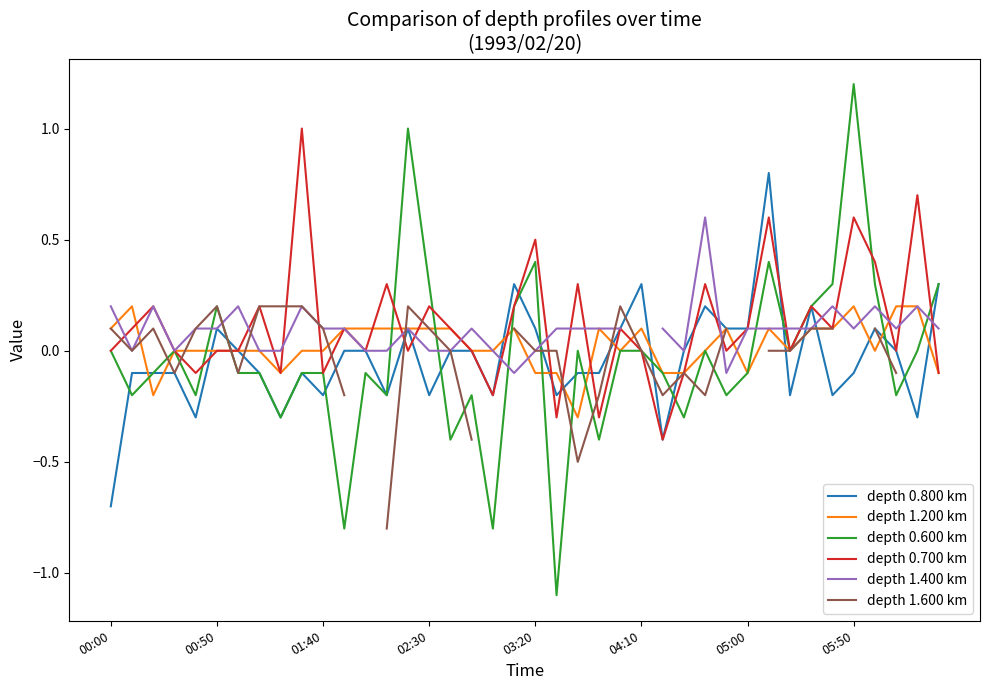

How many depth 1.600 km values are between 0 and 1?

24